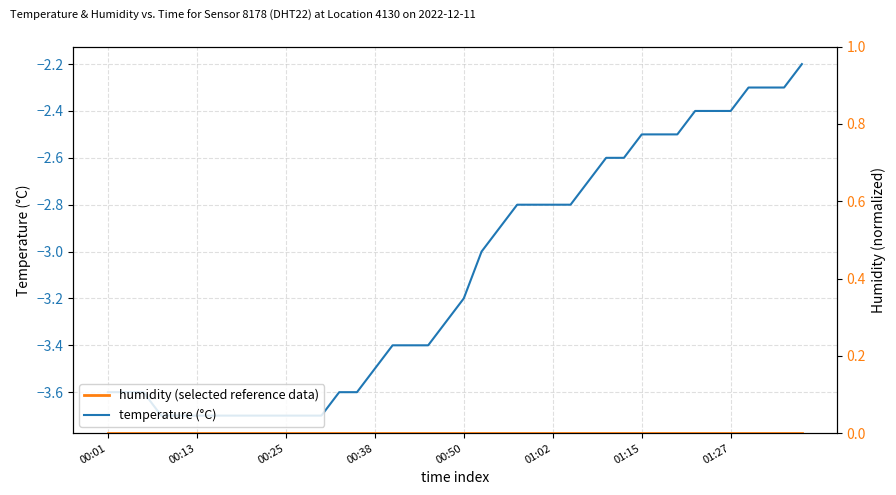

What is the minimum value for temperature (°C)?

-3.7